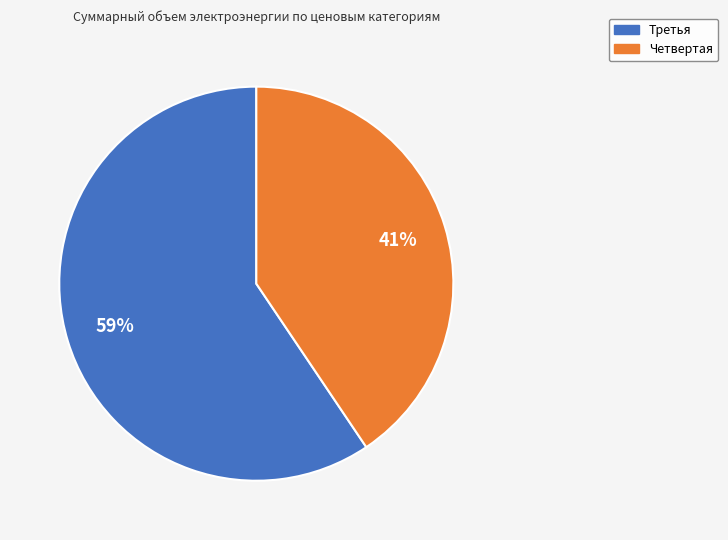

Do Четвертая and Третья together represent more than half of the pie?

Yes